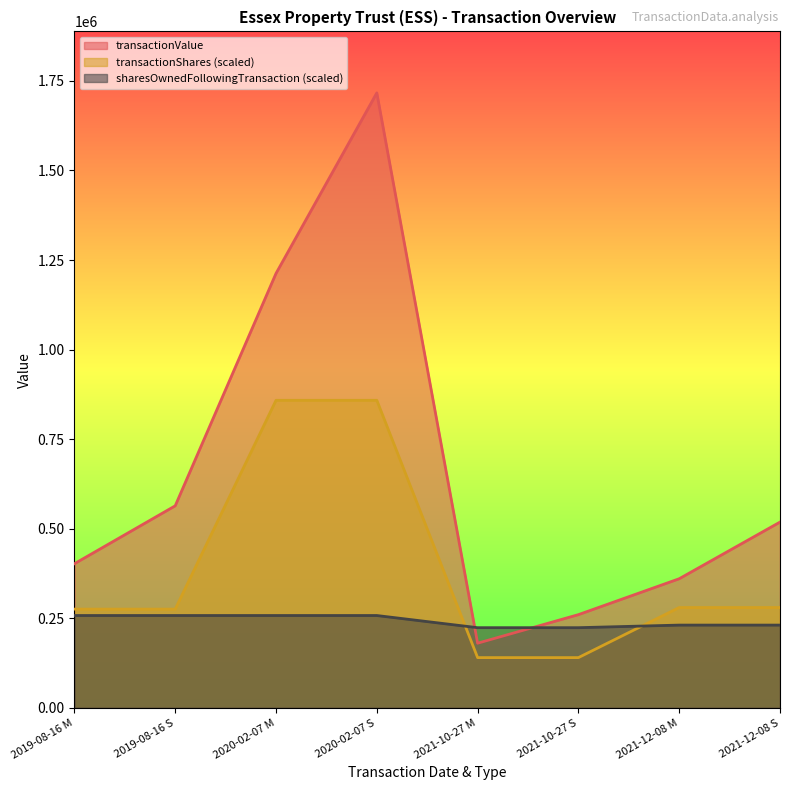

What is the value of the transactionValue point at the 5th from the left?

180199.0